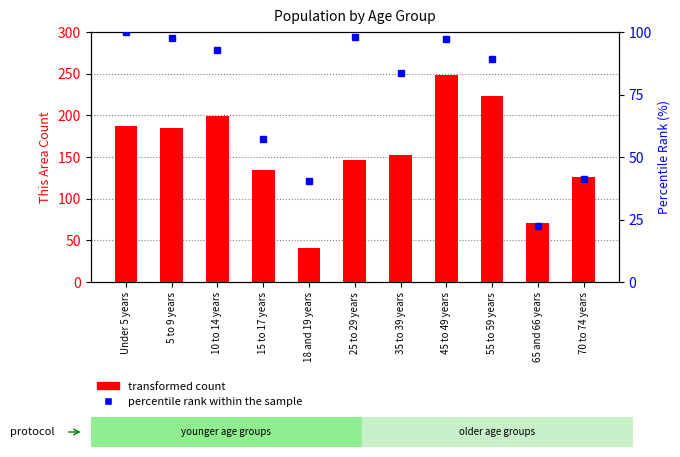

Which category has the highest value in the percentile rank within the sample series?

Under 5 years